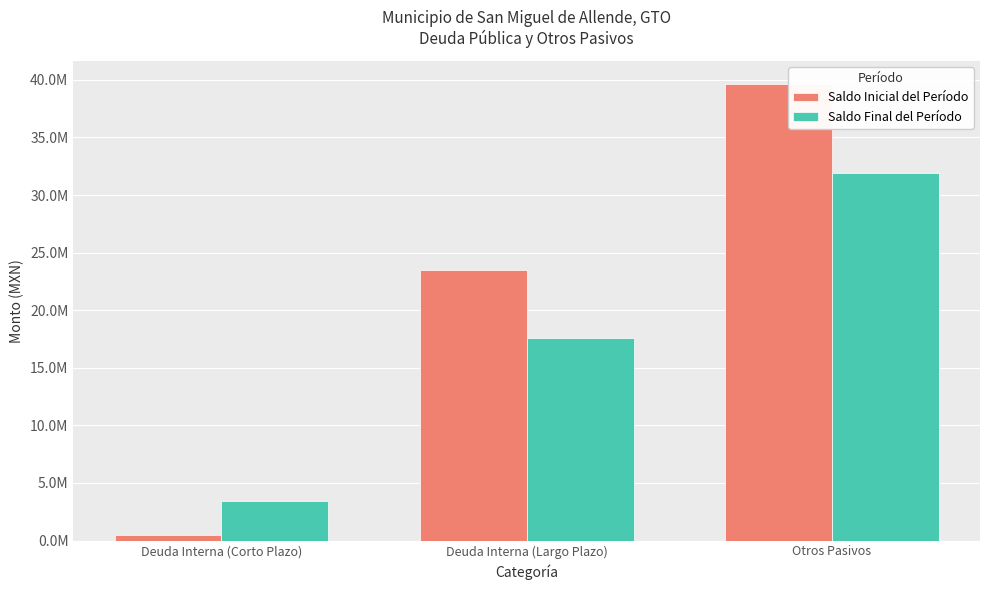

The Saldo Final del Período series shows 5275972.2 at Deuda Interna (Largo Plazo). True or false?

False